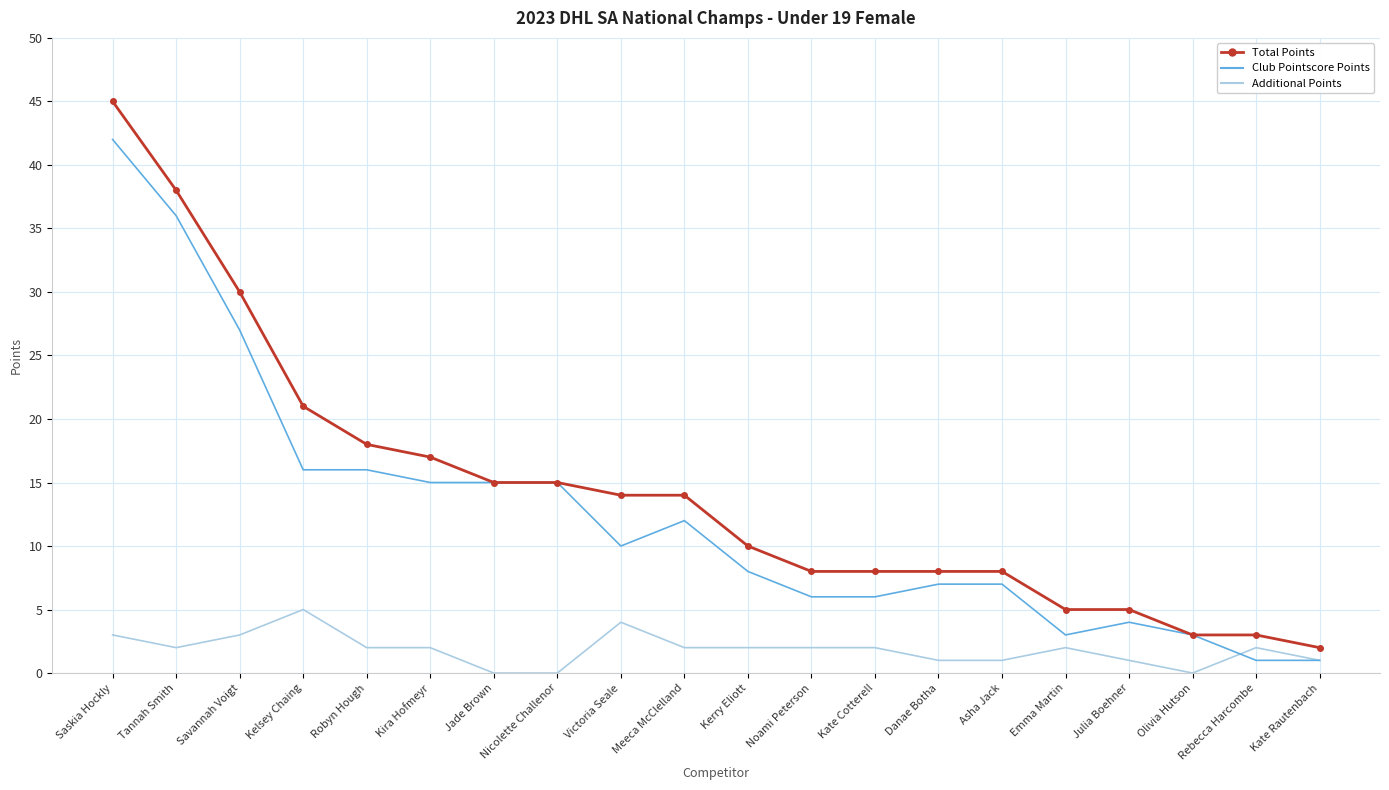

True or false: Total Points and Additional Points intersect in this chart.

False